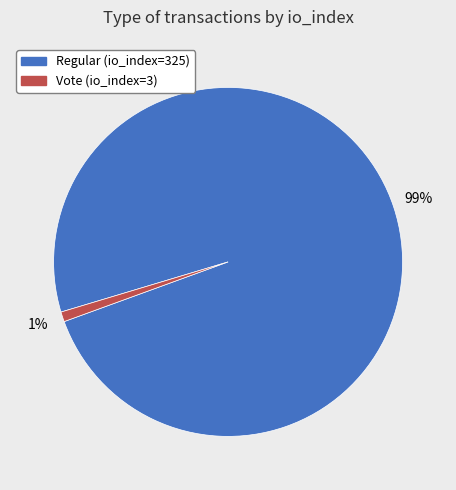

To the nearest percent, what is the difference between the Vote (io_index=3) and Regular (io_index=325) slice percentages?

98%